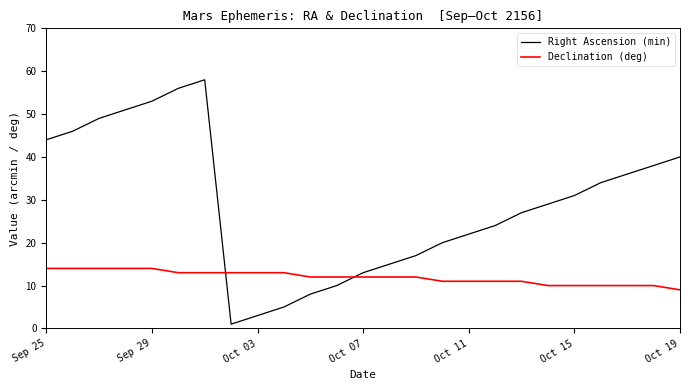

True or false: Right Ascension (min) has more than 2 points higher than both neighbors.

False